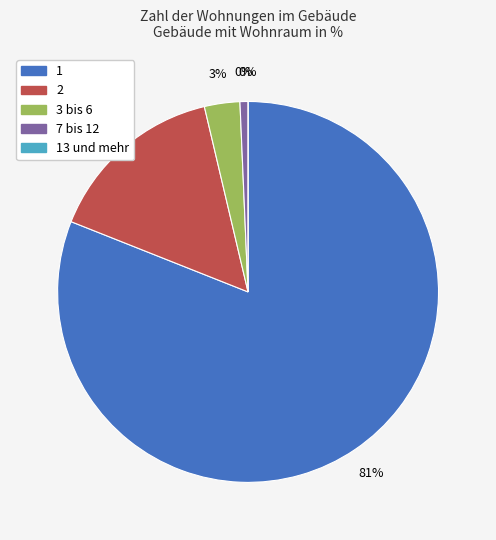

Which has a higher value, 2 or 7 bis 12?

2